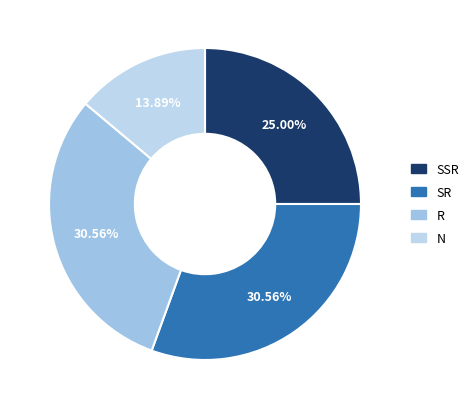

Combined, what portion of the pie is N and R?

44.4%